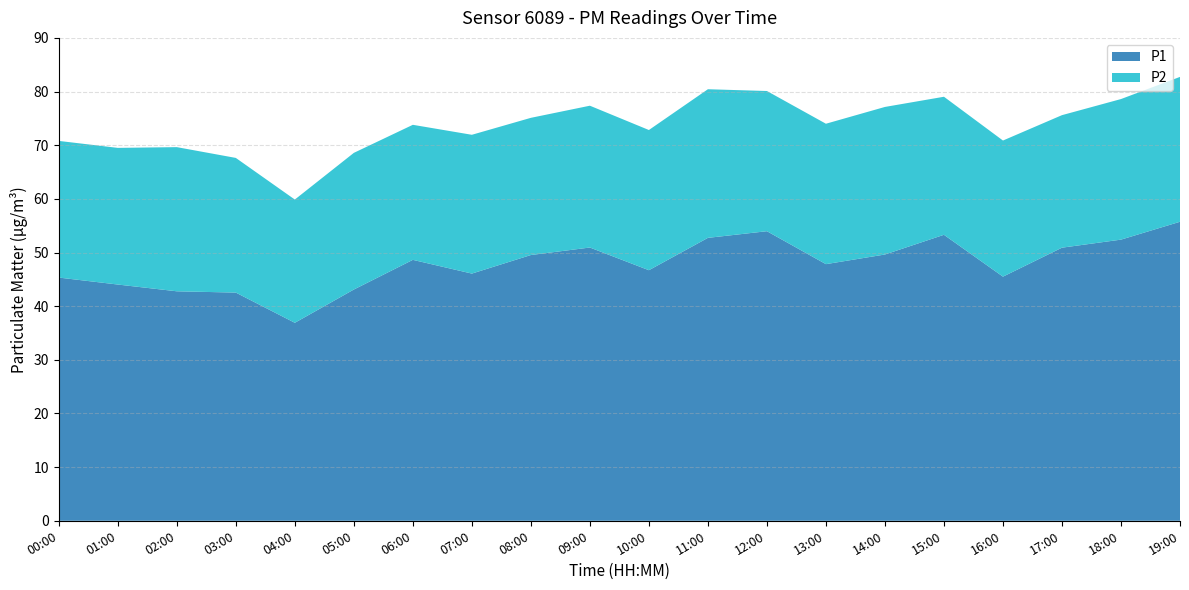

Reading left to right, list all the values displayed in this chart.

P1: 00:00=45.3	01:00=44.0	02:00=42.8	03:00=42.5	04:00=36.9	05:00=43.1	06:00=48.6	07:00=46.1	08:00=49.5	09:00=50.9	10:00=46.7	11:00=52.7	12:00=54.0	13:00=47.8	14:00=49.6	15:00=53.3	16:00=45.5	17:00=50.9	18:00=52.4	19:00=55.7
P2: 00:00=25.5	01:00=25.5	02:00=26.9	03:00=25.1	04:00=23.0	05:00=25.5	06:00=25.2	07:00=25.9	08:00=25.6	09:00=26.4	10:00=26.1	11:00=27.7	12:00=26.1	13:00=26.2	14:00=27.5	15:00=25.7	16:00=25.4	17:00=24.7	18:00=26.2	19:00=27.0